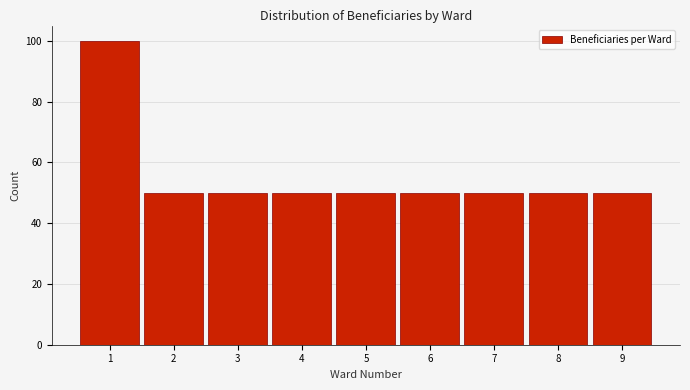

Reading left to right, list every bar in this chart as the range it spans on the x-axis followed by its height. The values are not printed on the chart, so give them approximately, as read against the axis.

0.5 to 1.5: 100
1.5 to 2.5: 50
2.5 to 3.5: 50
3.5 to 4.5: 50
4.5 to 5.5: 50
5.5 to 6.5: 50
6.5 to 7.5: 50
7.5 to 8.5: 50
8.5 to 9.5: 50